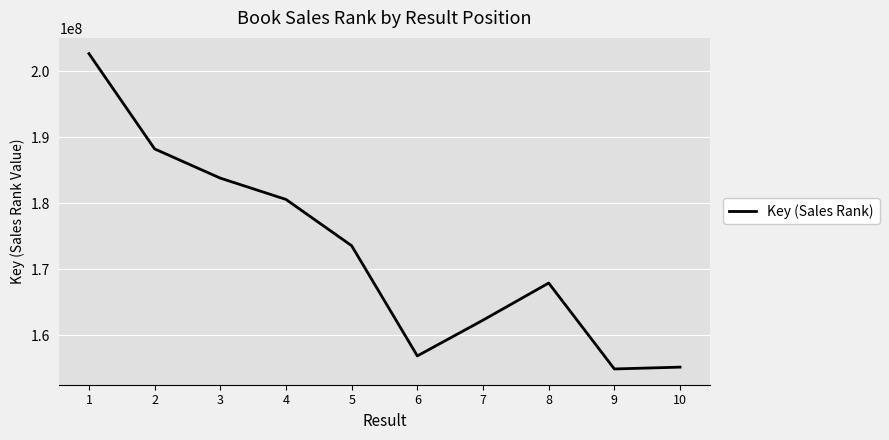

Which label corresponds to the largest value in the chart?

1